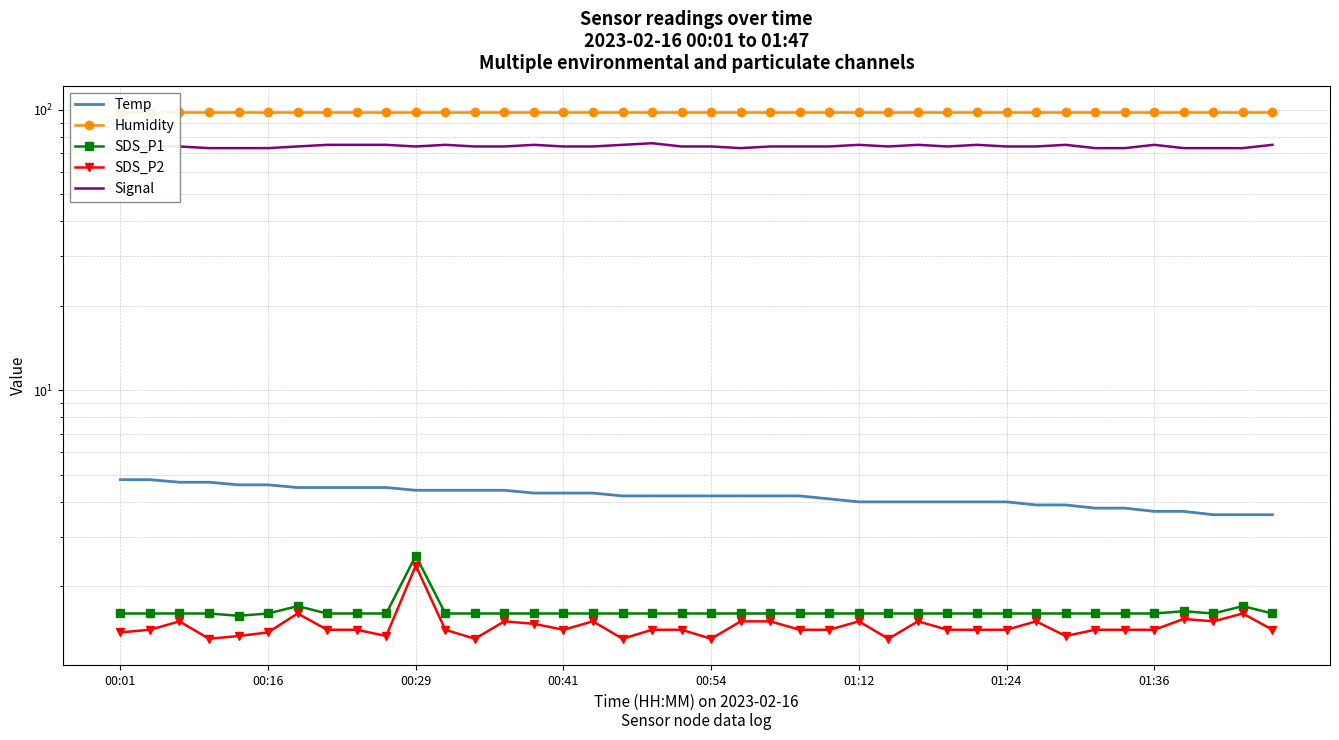

At how many categories does at least one series exceed 69?

40